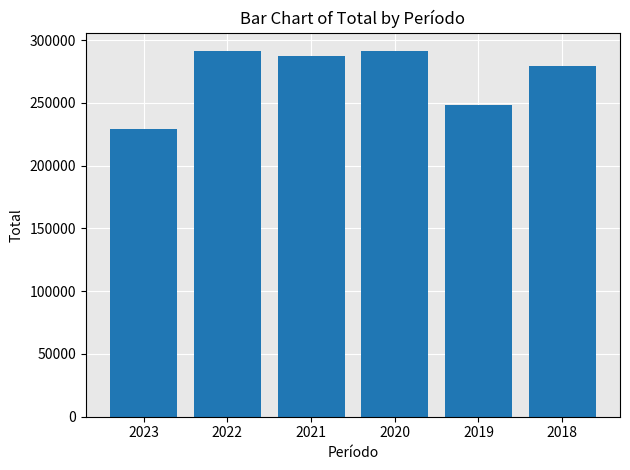

What is the sum of all values?

1626881